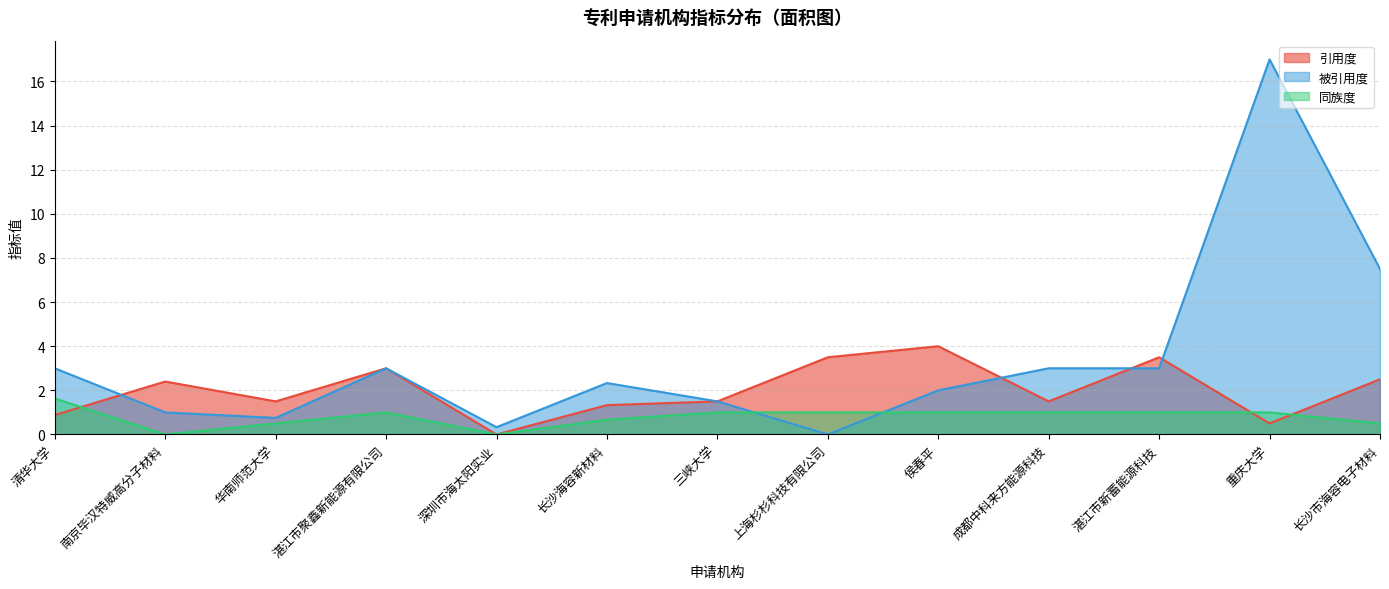

Where do 同族度 and 被引用度 first cross each other?

三峡大学 and 上海杉杉科技有限公司